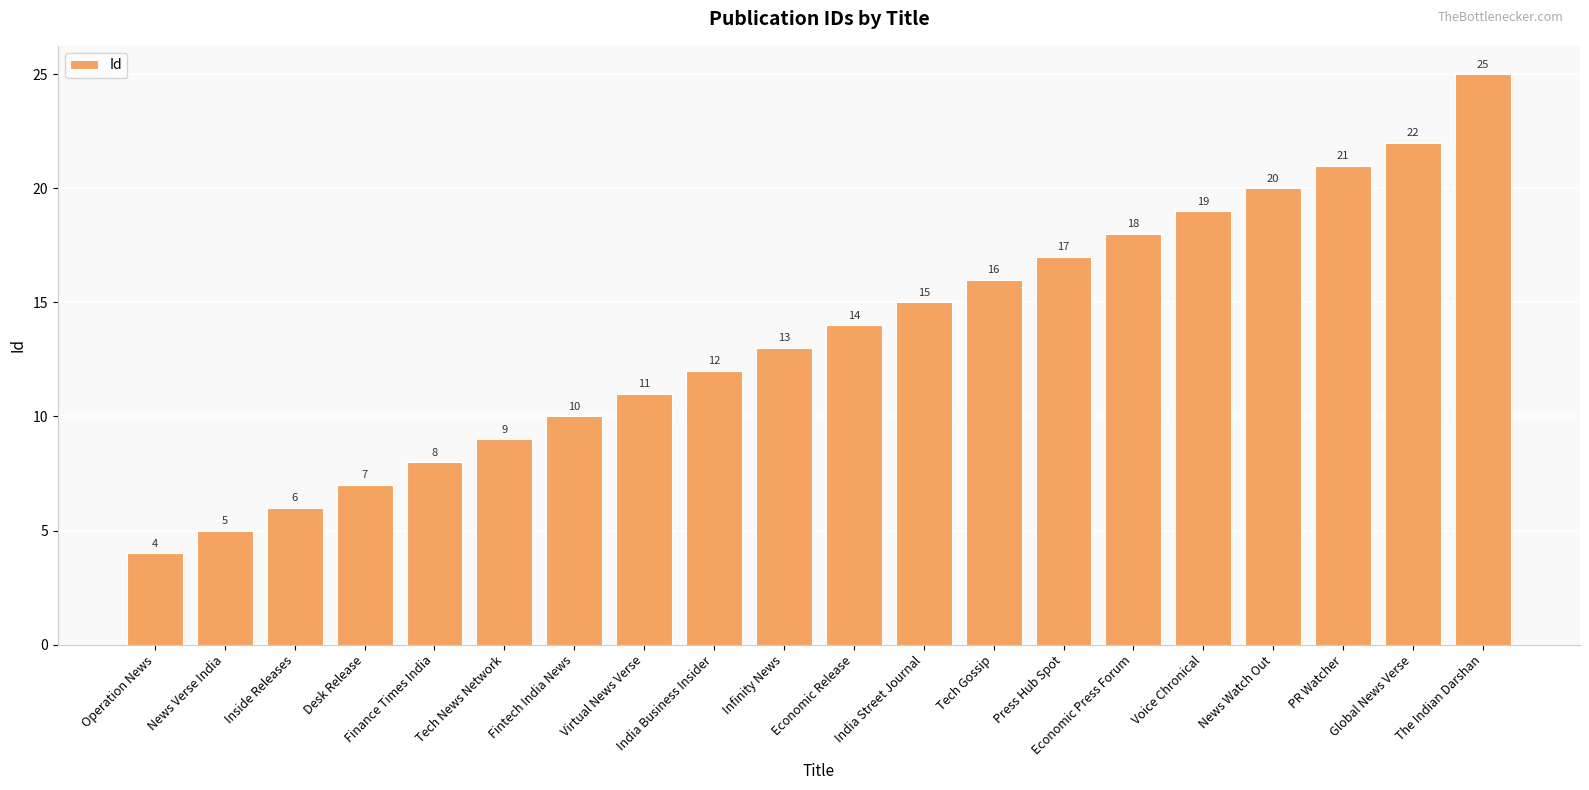

How many data points are less than 14?

10